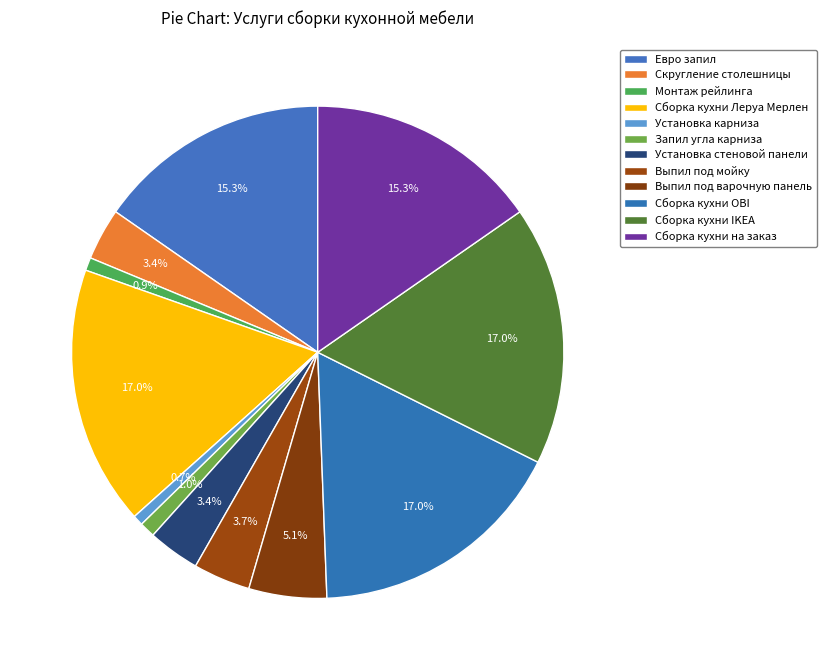

What is the largest slice in the pie chart?

Сборка кухни Леруа Мерлен